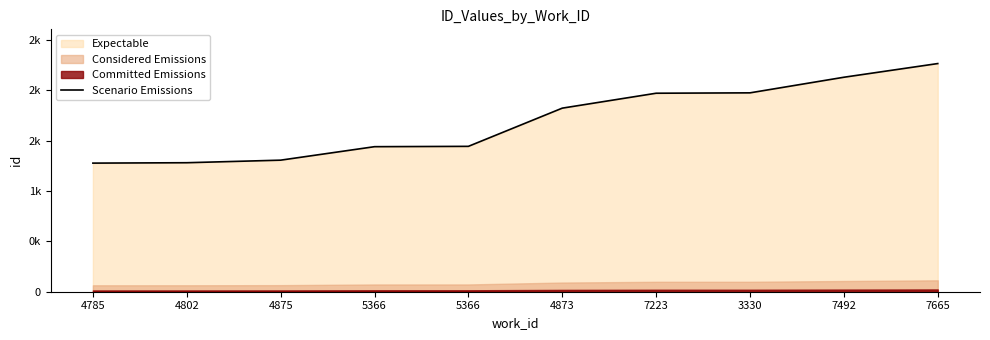

True or false: the data has more than 1 interior local peaks.

False